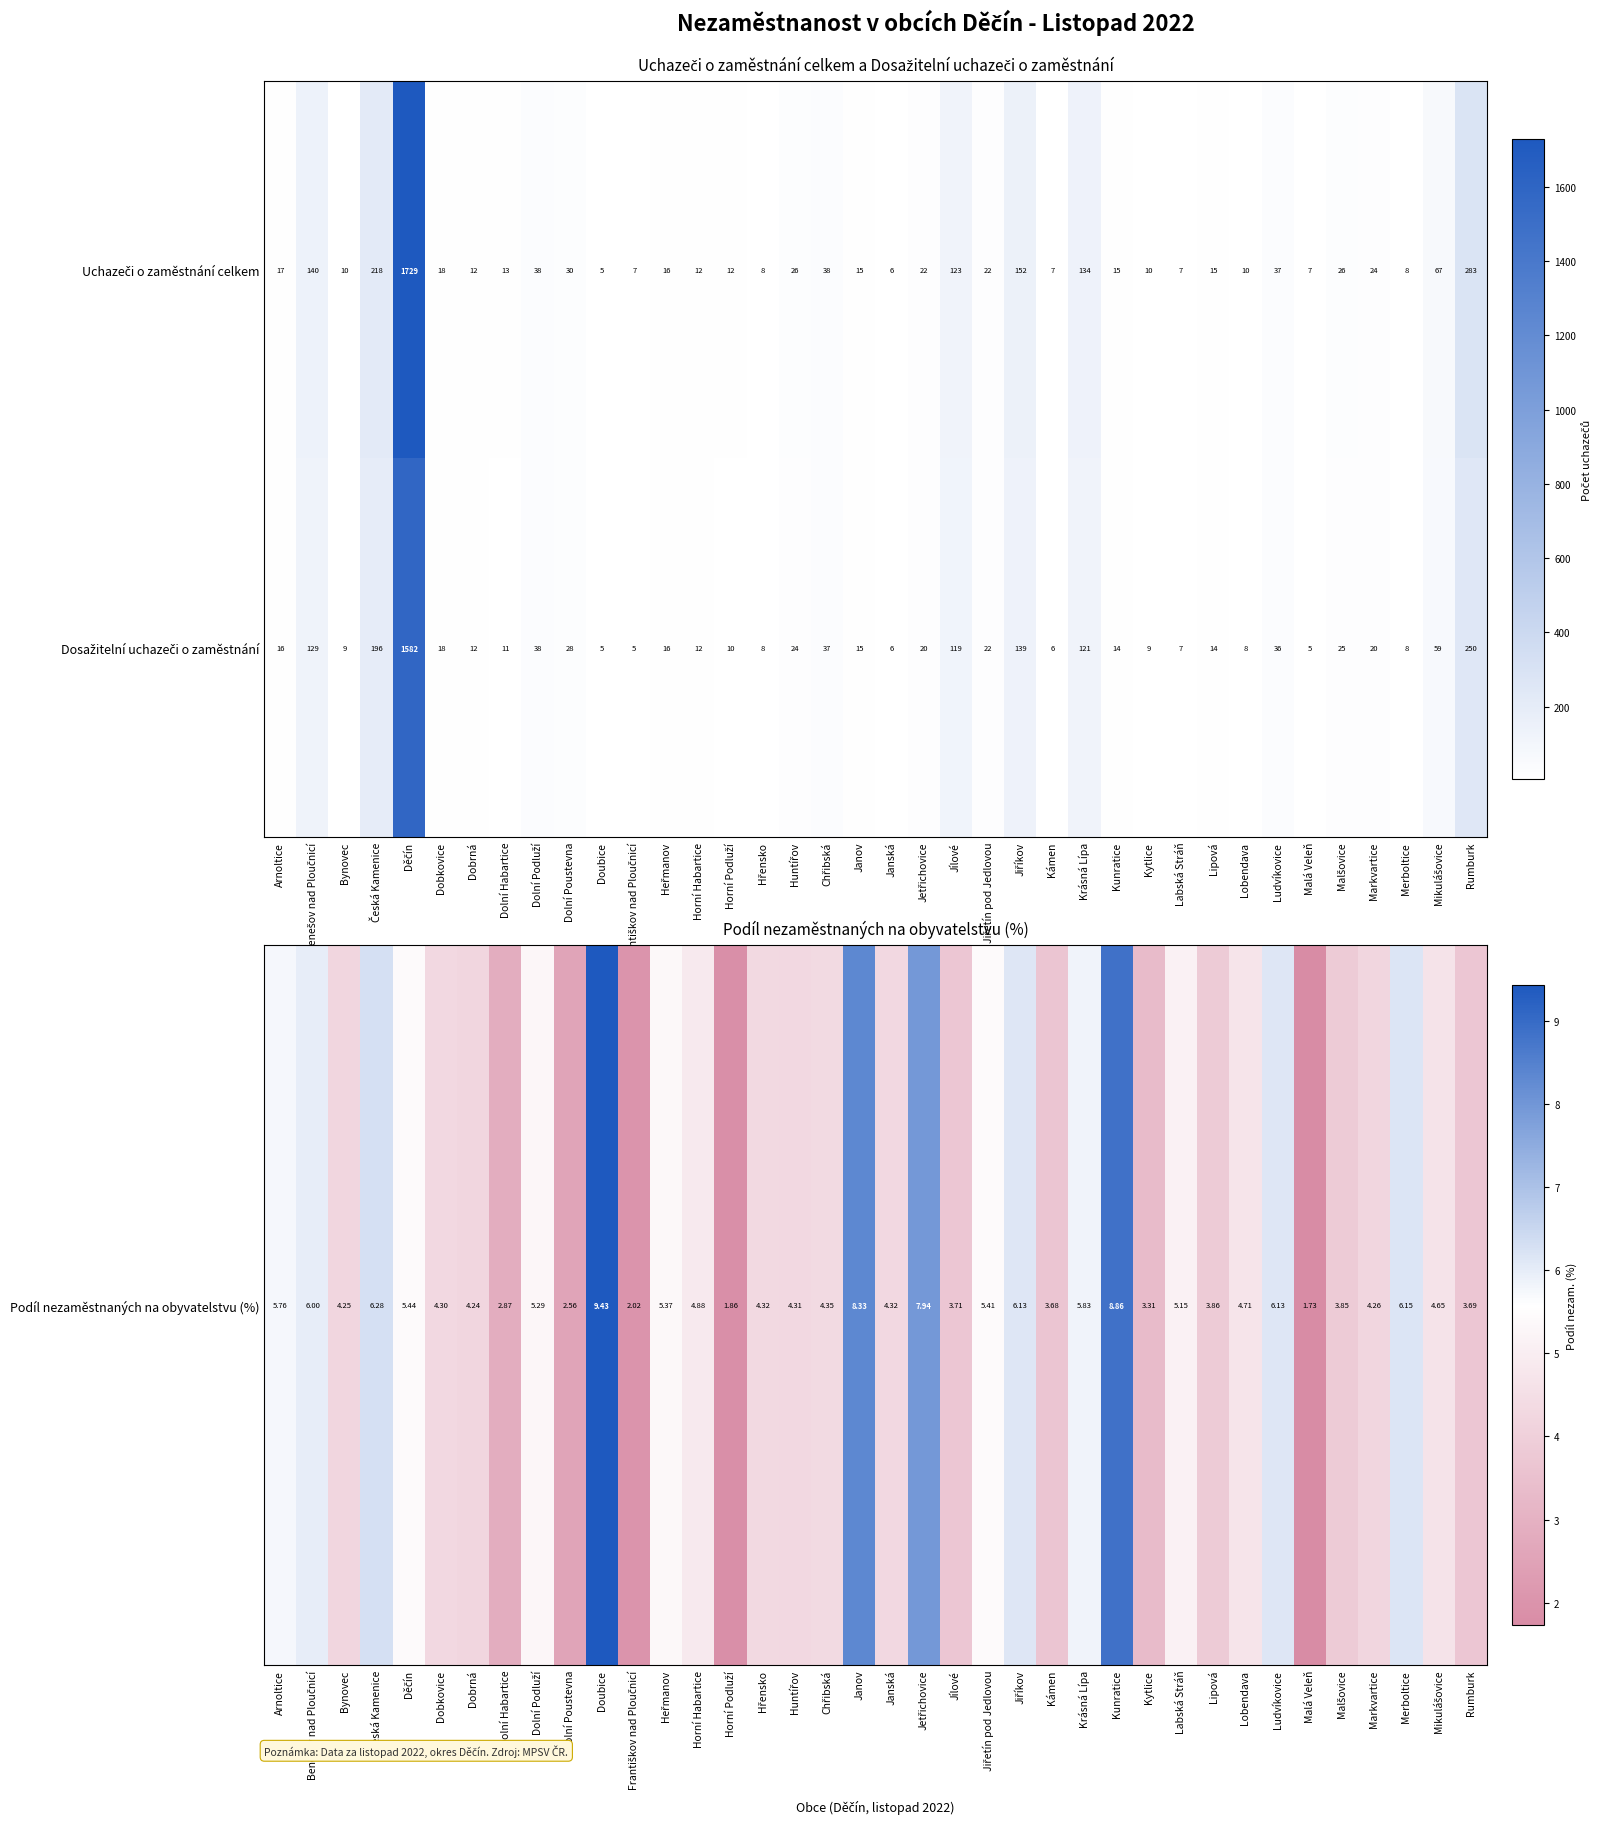

What is the total value across all series at Dobkovice?

36